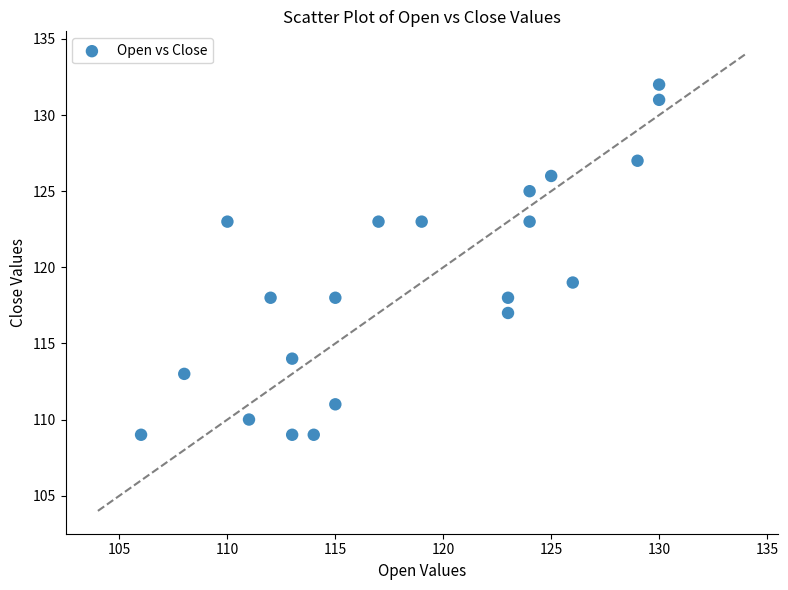

What is the range of X values (max minus min)?

24